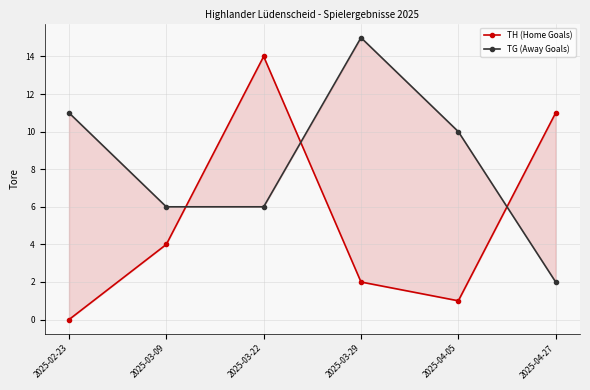

What is the difference between the second highest and minimum values in the TH (Home Goals) series?

11